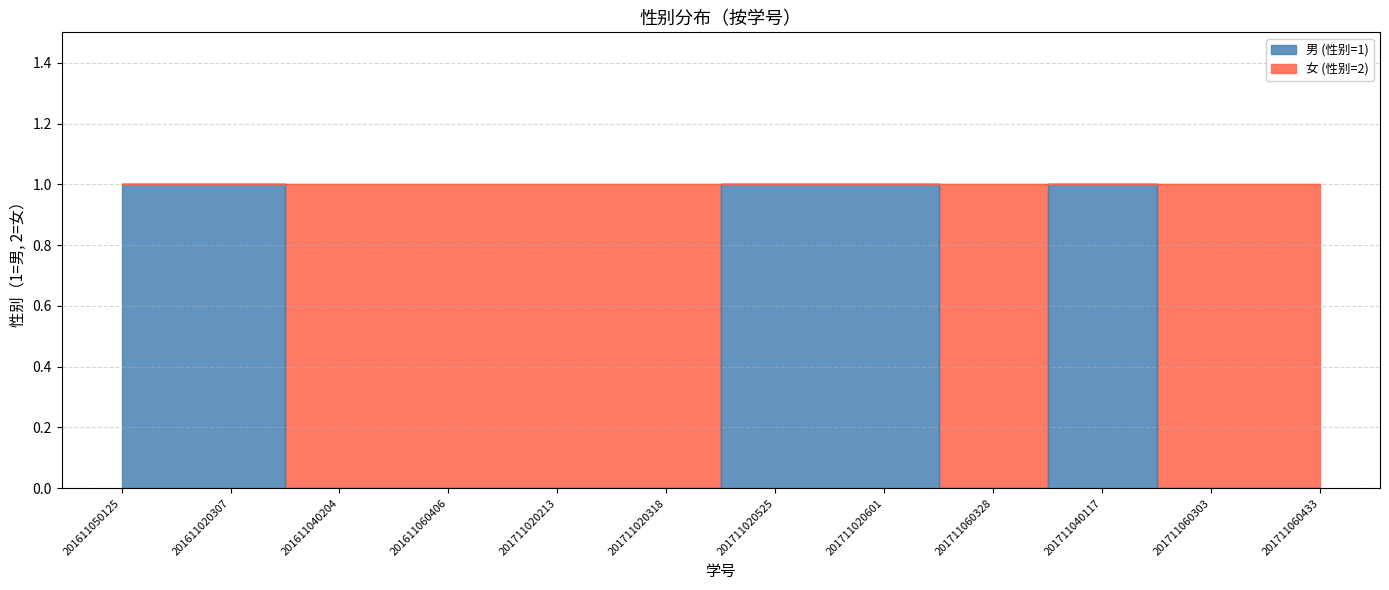

Between 201711060303 and 201611060406, which is larger?

201711060303